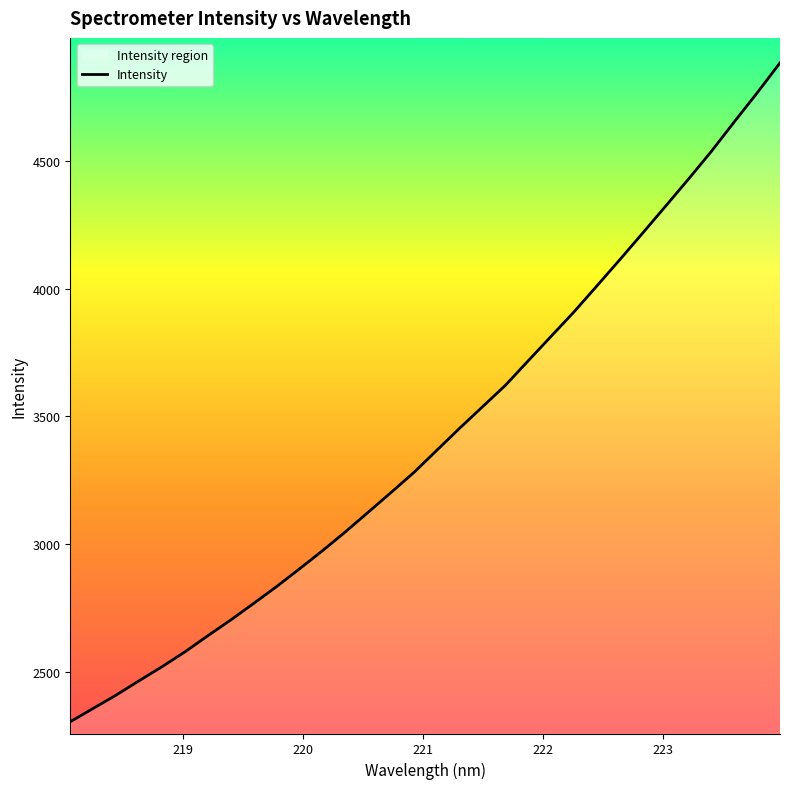

What is the minimum value shown in the chart?

2304.9